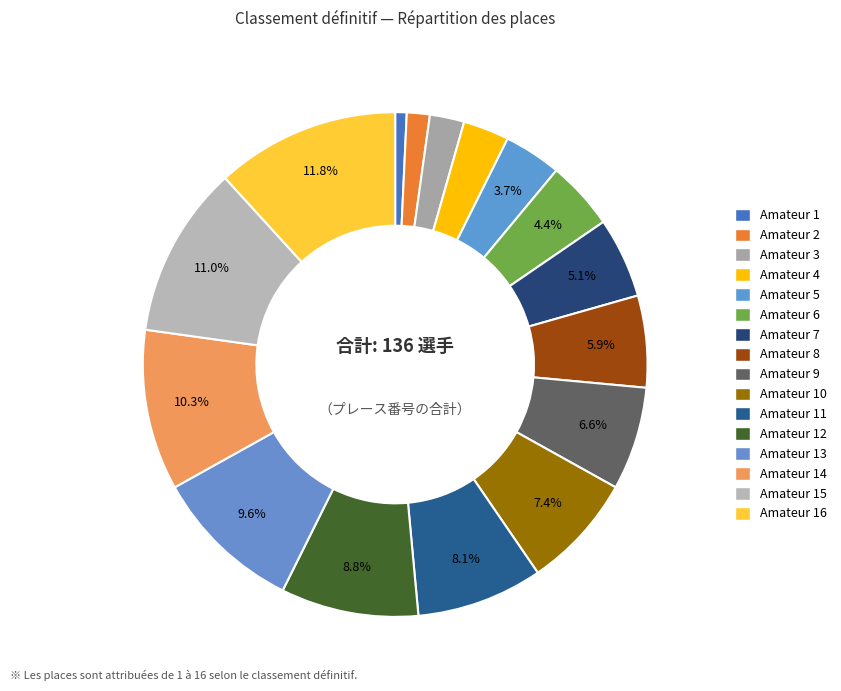

What portion of the pie excludes Amateur 13?

90.4%